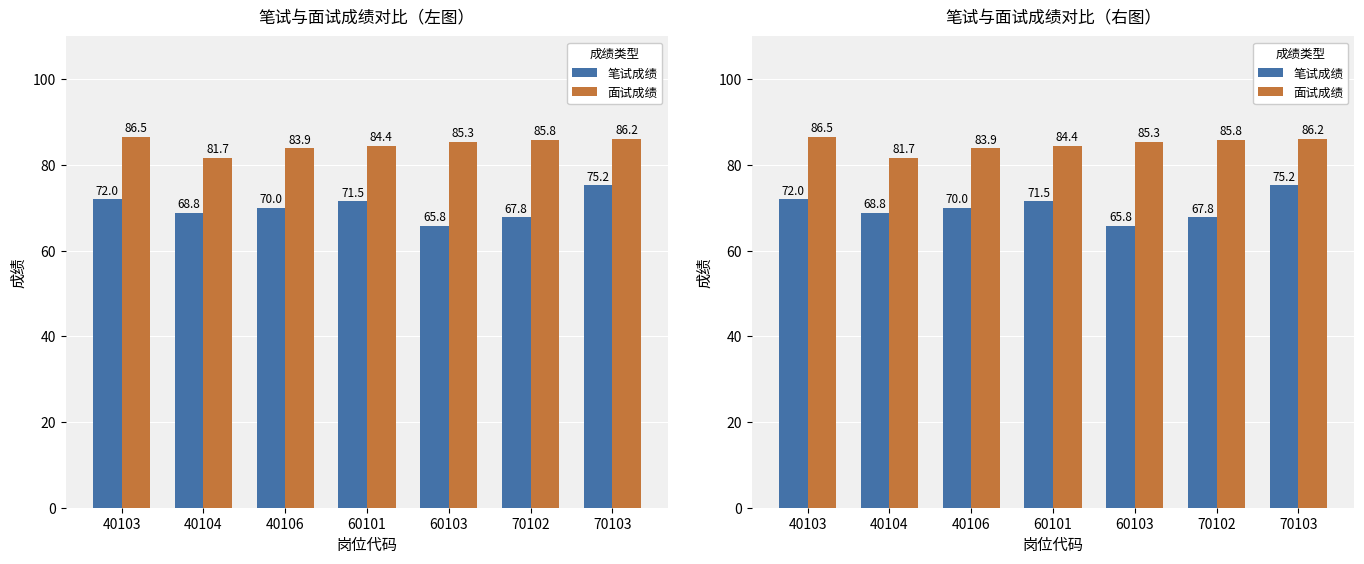

What is the approximate value of 笔试成绩 at 70103?

75.2